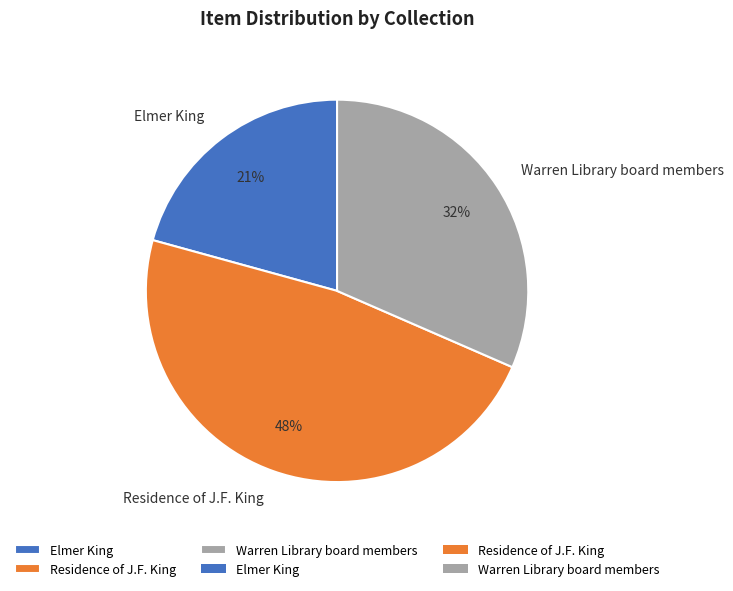

How many slices are in this pie chart?

3